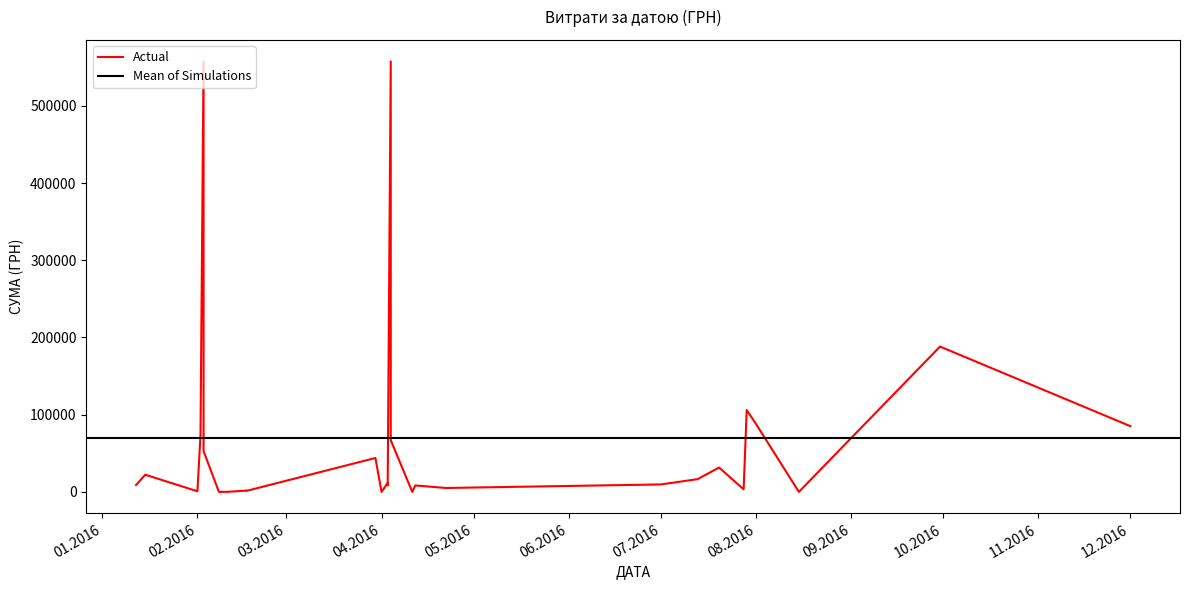

How many points are lower than both their immediate neighbors (excluding endpoints)?

12